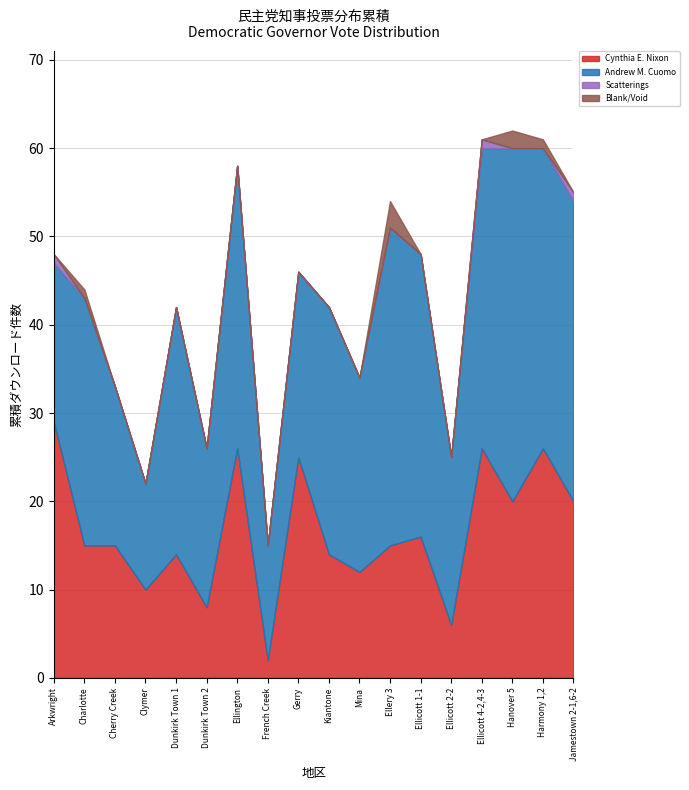

How many values in the Blank/Void series exceed 0?

4